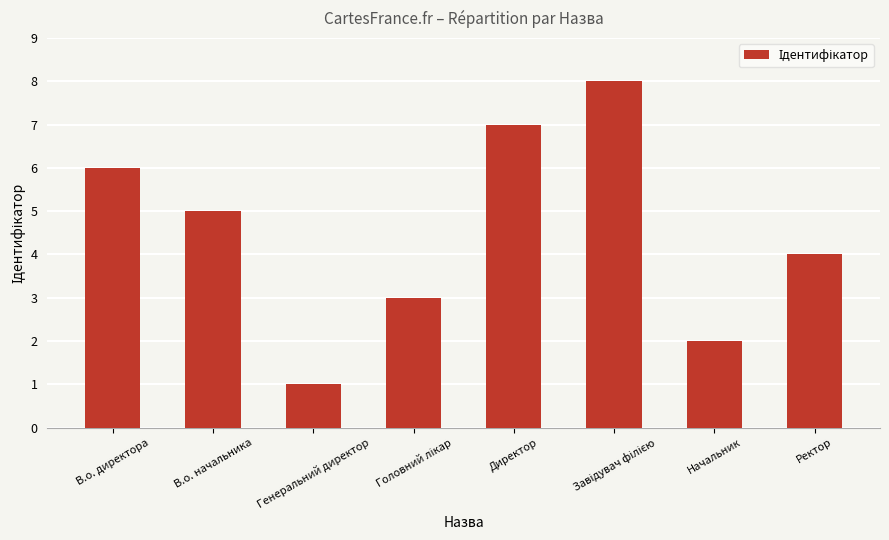

What is the label of the 1st bar from the left?

В.о. директора